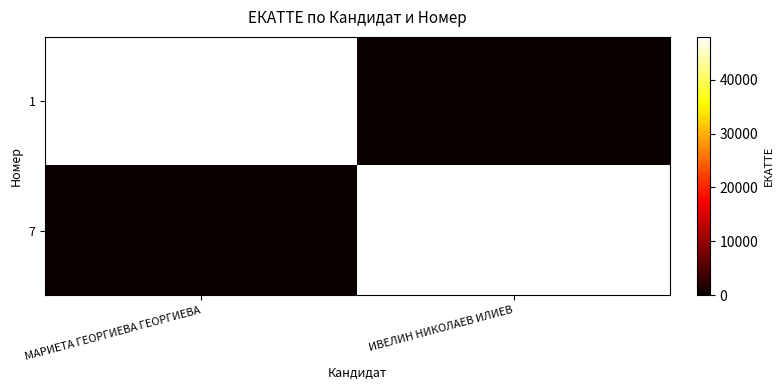

The 7 series shows 70775 at ИВЕЛИН НИКОЛАЕВ ИЛИЕВ. True or false?

False